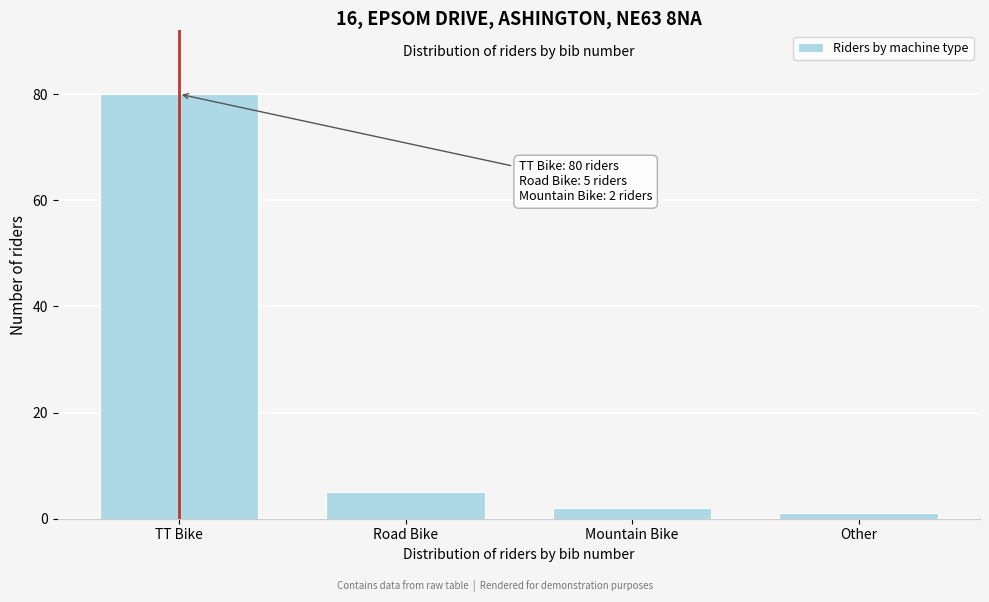

Reading left to right, transcribe all the data shown in this chart.

TT Bike=80	Road Bike=5	Mountain Bike=2	Other=1